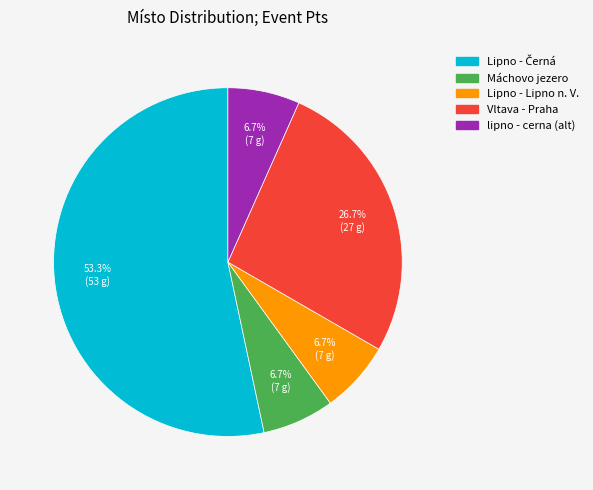

How many slices are in this pie chart?

5